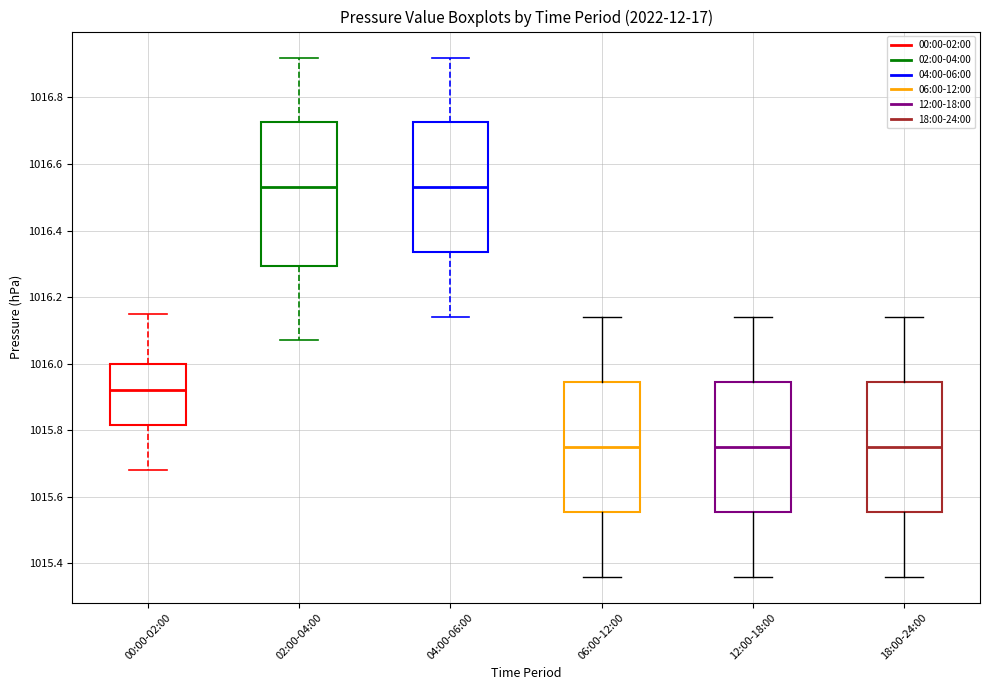

Where is the lower edge of the box for 02:00-04:00 on the y-axis? The values are not printed on the chart, so give them approximately, as read against the axis.

1016.30